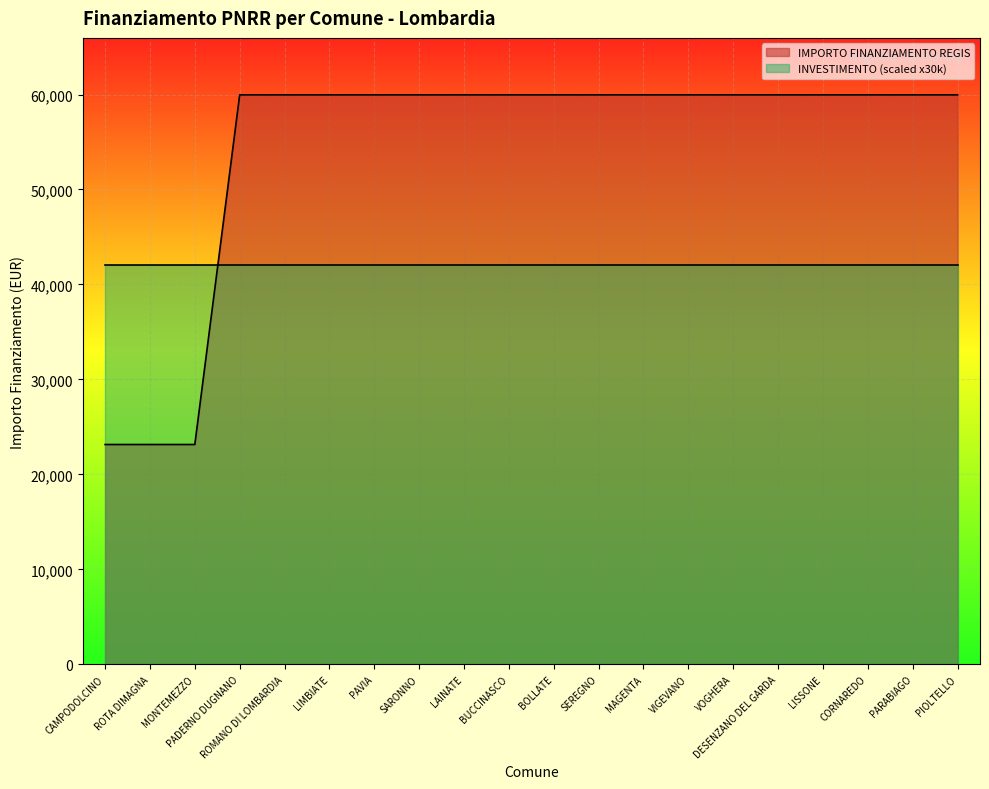

Reading left to right, transcribe all the data shown in this chart.

CAMPODOLCINO=23147	ROTA DIMAGNA=23147	MONTEMEZZO=23147	PADERNO DUGNANO=59966	ROMANO DI LOMBARDIA=59966	LIMBIATE=59966	PAVIA=59966	SARONNO=59966	LAINATE=59966	BUCCINASCO=59966	BOLLATE=59966	SEREGNO=59966	MAGENTA=59966	VIGEVANO=59966	VOGHERA=59966	DESENZANO DEL GARDA=59966	LISSONE=59966	CORNAREDO=59966	PARABIAGO=59966	PIOLTELLO=59966